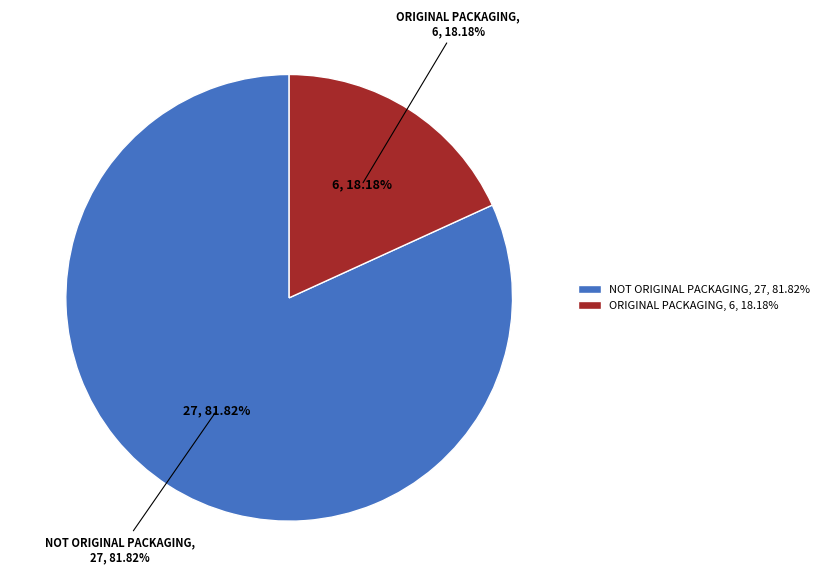

Which slice is the largest?

NOT ORIGINAL PACKAGING